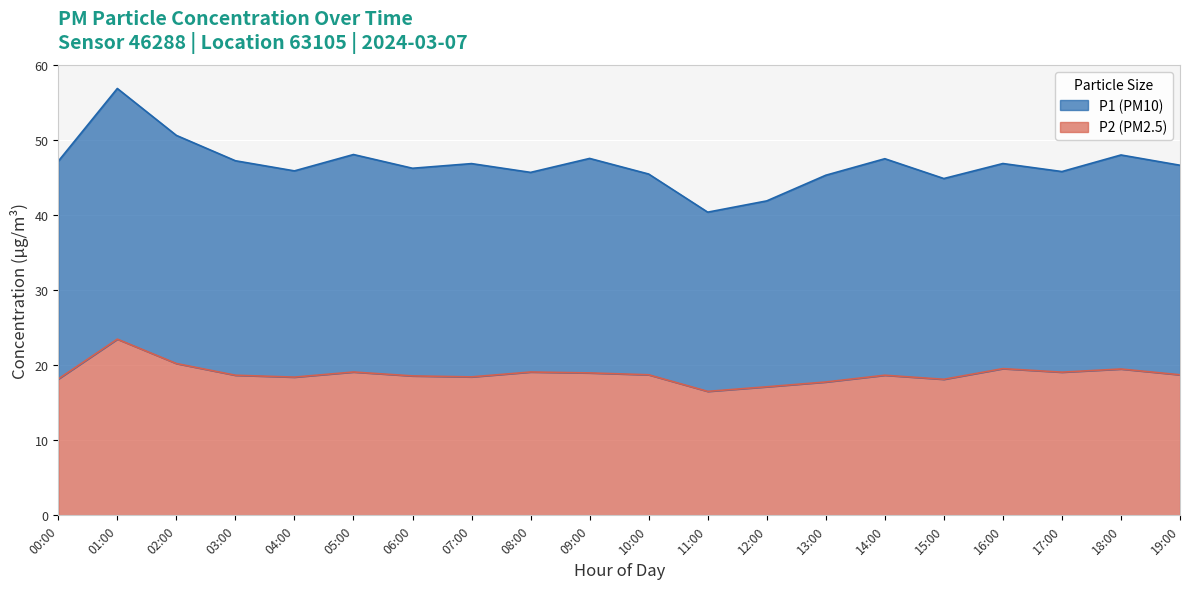

The chart shows a value of 18.7 at 19:00. True or false?

True